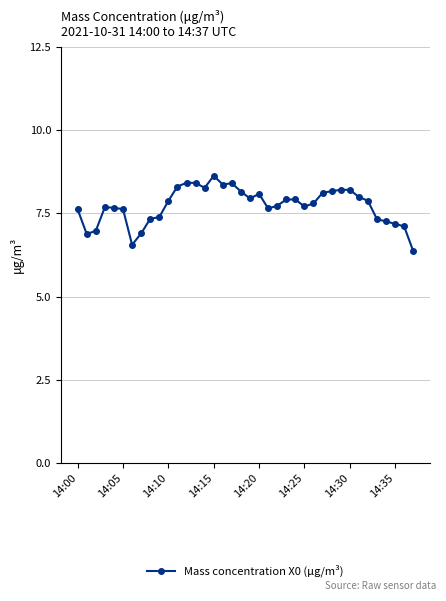

What is the difference between the maximum and minimum values?

2.3